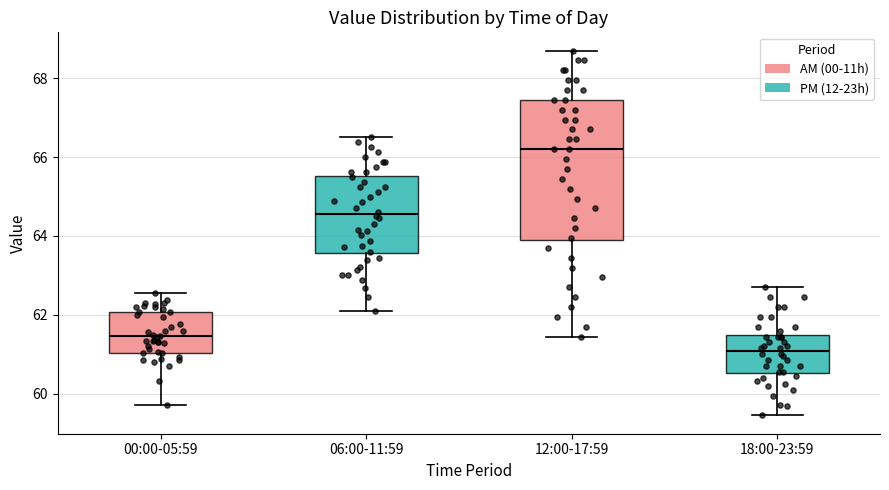

Reading left to right, transcribe this box plot: for each box, give where its median line is, the range the box spans, and where its two whiskers end, as read against the y-axis. The values are not printed on the chart, so give them approximately, as read against the axis.

00:00-05:59: median 61.4, box 61.0 to 62.0, whiskers 59.8 to 62.6
06:00-11:59: median 64.6, box 63.6 to 65.6, whiskers 62.2 to 66.6
12:00-17:59: median 66.2, box 63.8 to 67.4, whiskers 61.4 to 68.8
18:00-23:59: median 61.0, box 60.6 to 61.4, whiskers 59.4 to 62.8